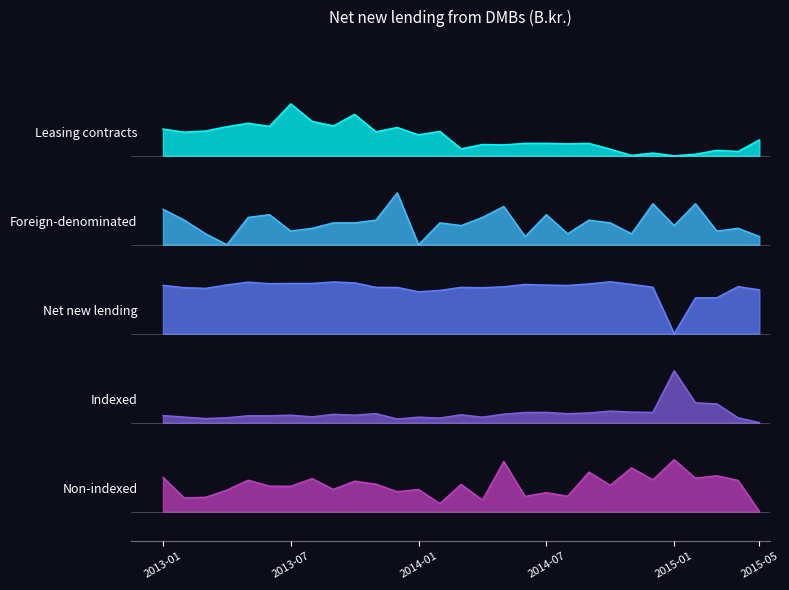

Rank the series by their average value, from lowest to highest.

Non-indexed, Indexed, Net new lending, Foreign-denominated, Leasing contracts